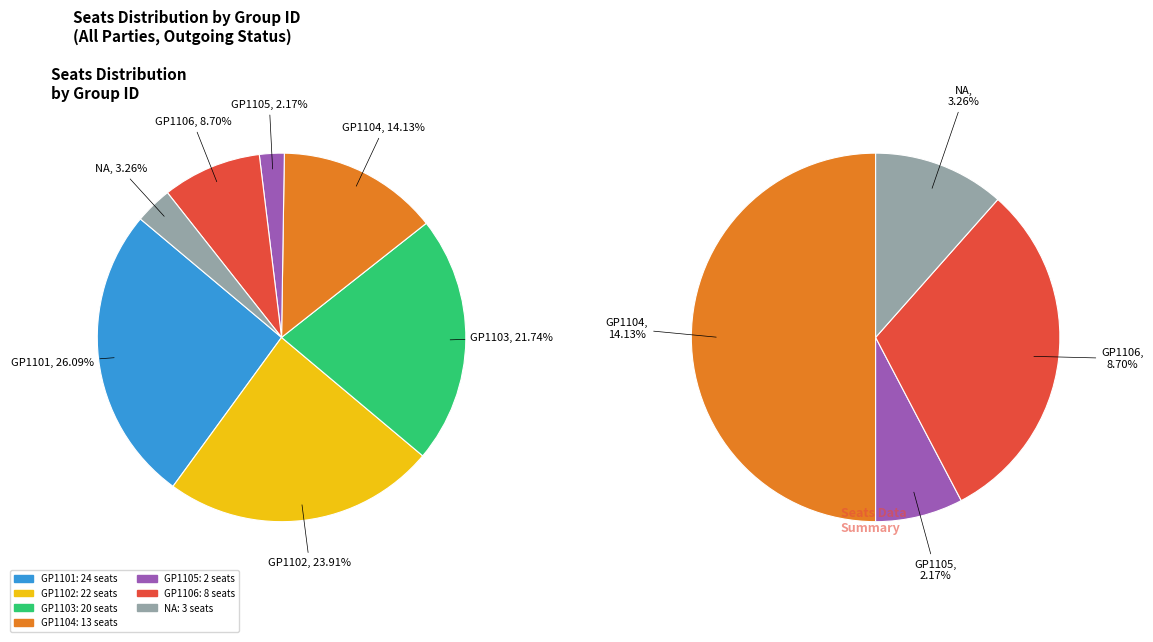

Is it true that GP1101 is 26% of the pie?

True